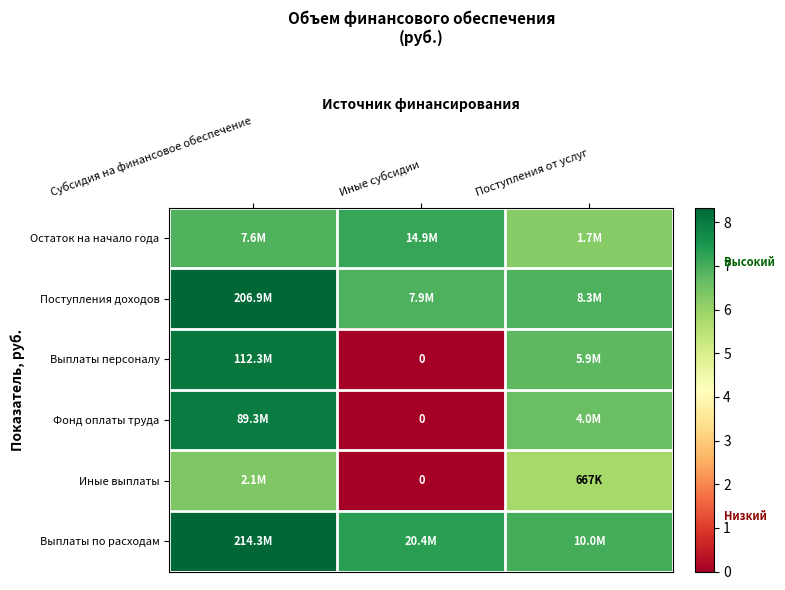

At Поступления от услуг, list the series in order from largest to smallest.

Выплаты по расходам, Поступления доходов, Выплаты персоналу, Фонд оплаты труда, Остаток на начало года, Иные выплаты